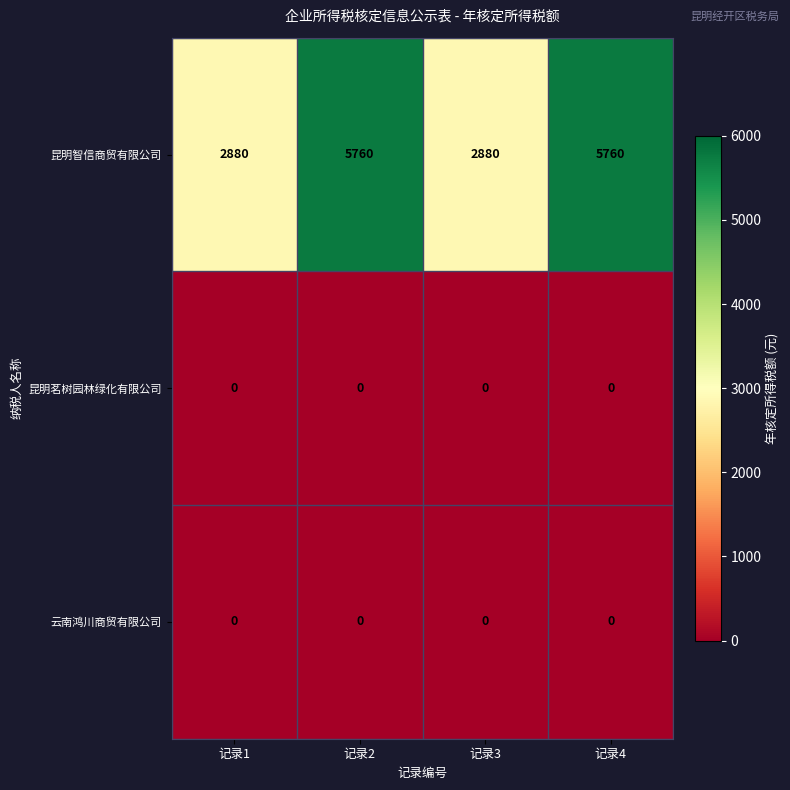

Is it true that 昆明茗树园林绿化有限公司 equals 0 at 记录4?

True